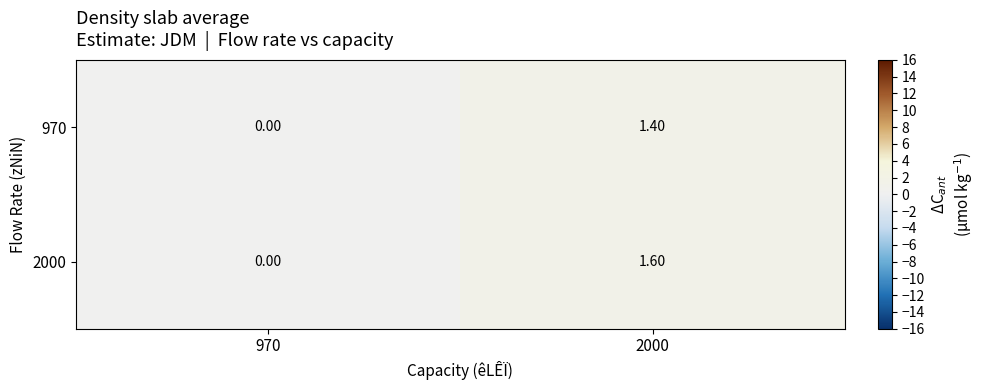

What is the difference between the maximum and minimum values in the 2000 series?

1.6